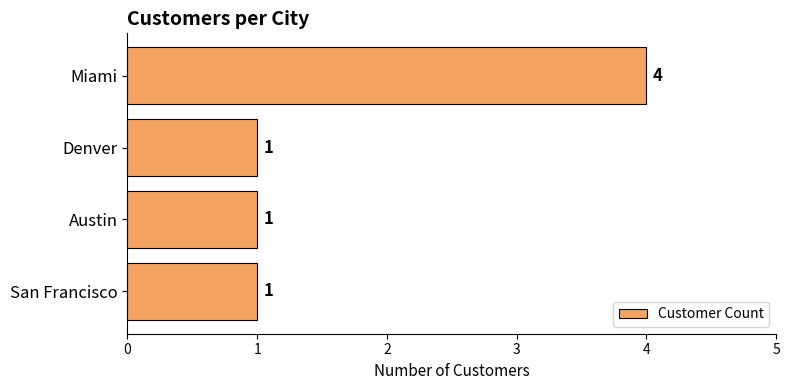

What is the difference between the values at Miami and Denver?

3